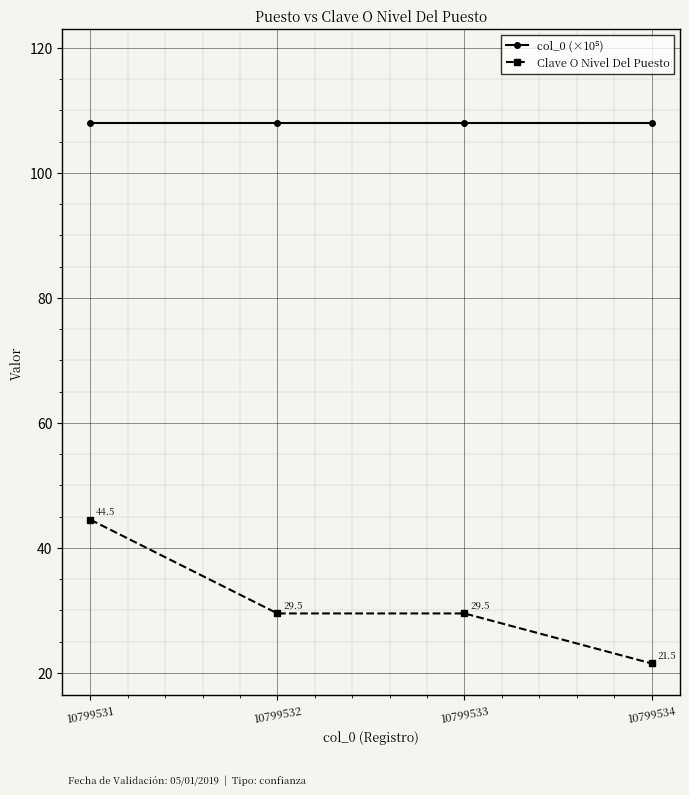

What is the difference between the Clave O Nivel Del Puesto values at 10799531 and 10799533?

15.0